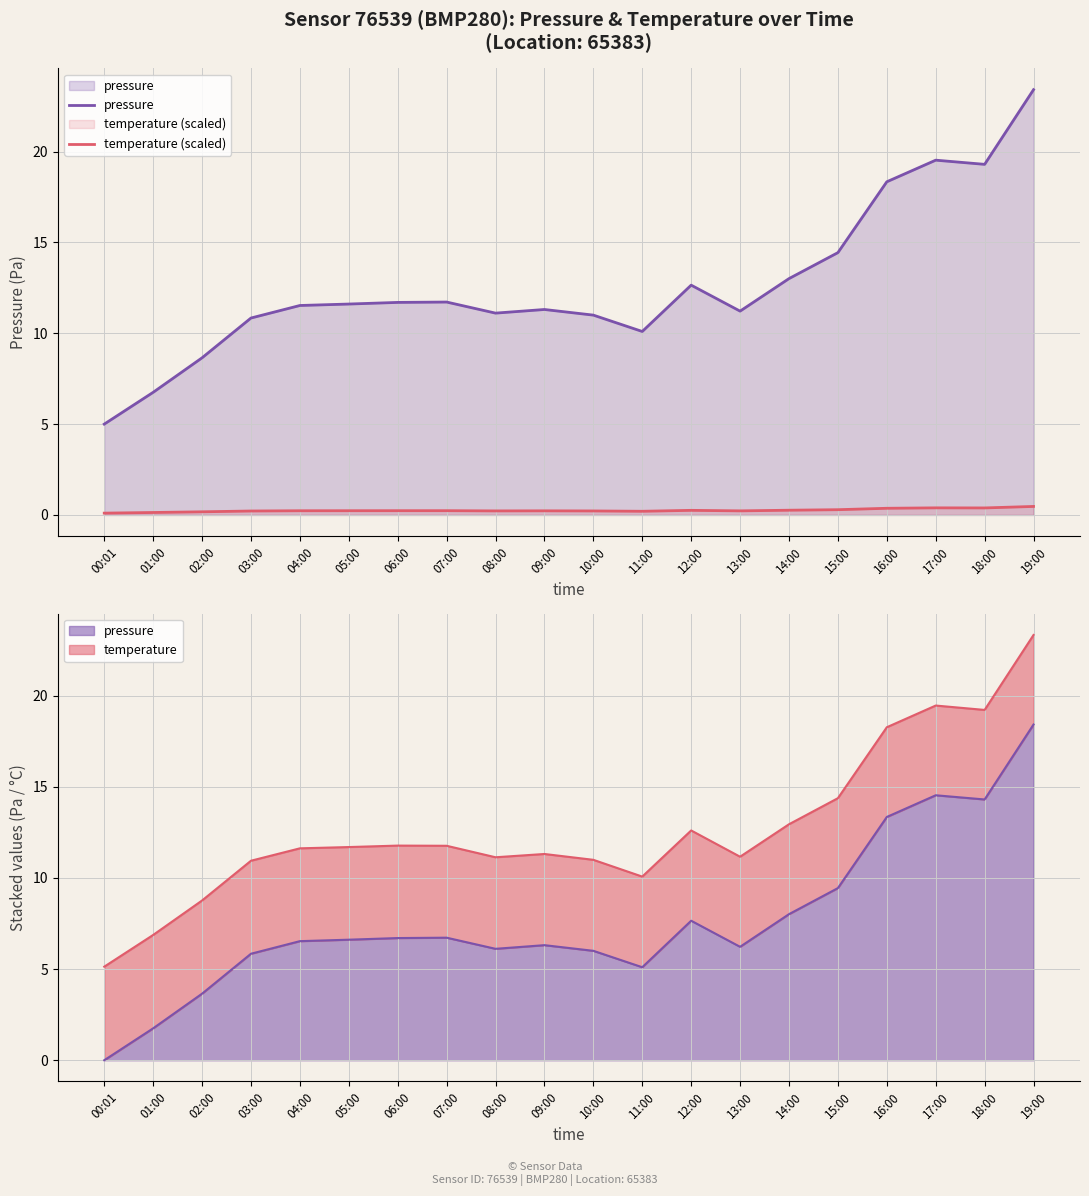

Does the chart have visible grid lines?

Yes